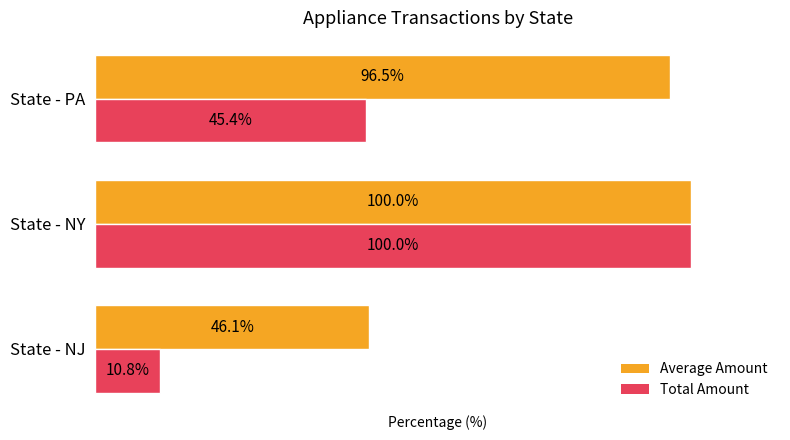

Rank the series at State - NJ from lowest to highest value.

Total Amount, Average Amount